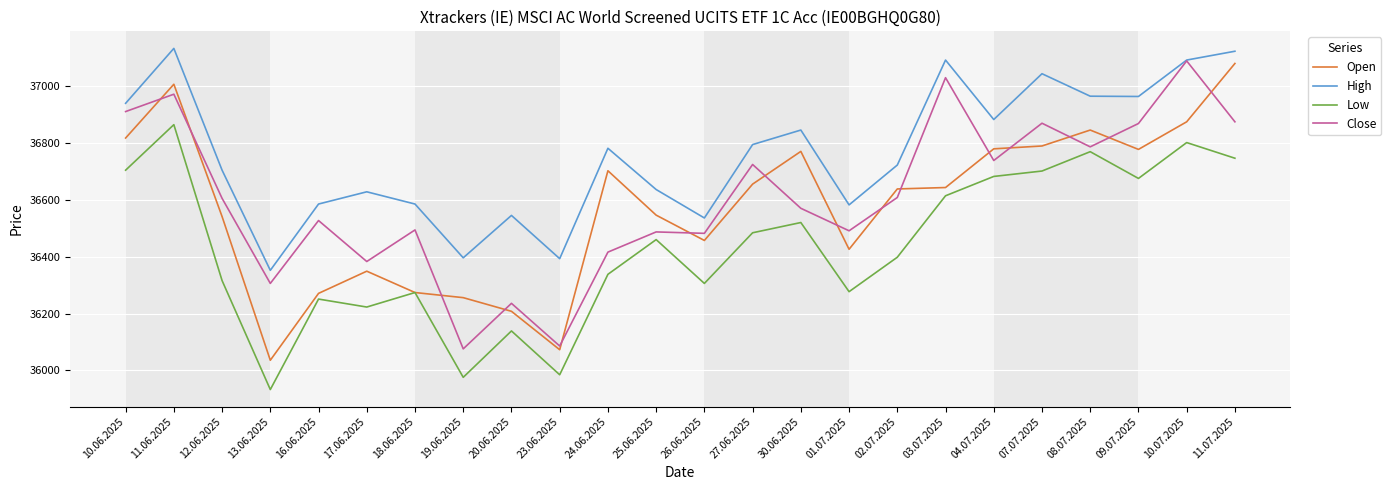

What is the difference between the second highest and minimum values in the Close series?

953